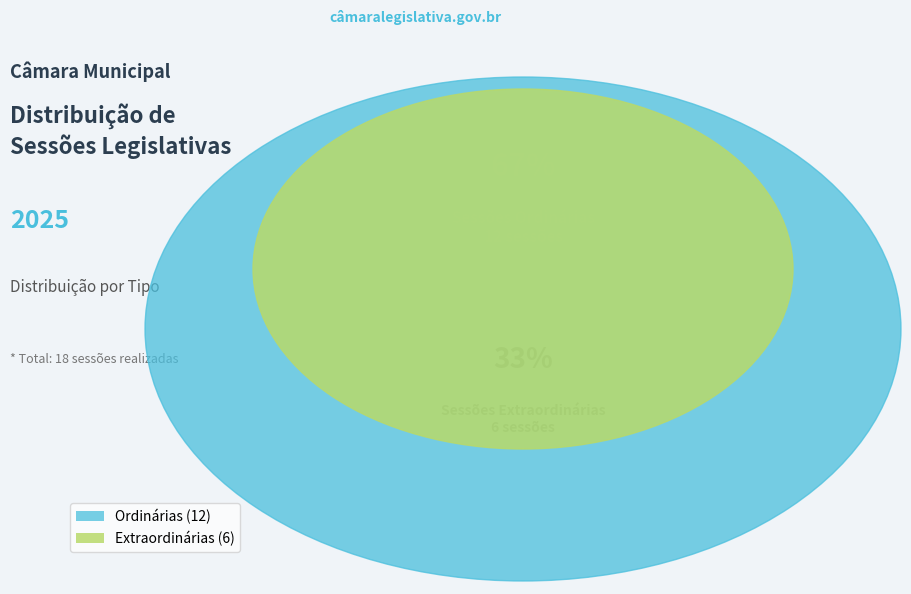

What is the largest slice in the pie chart?

Ordinária